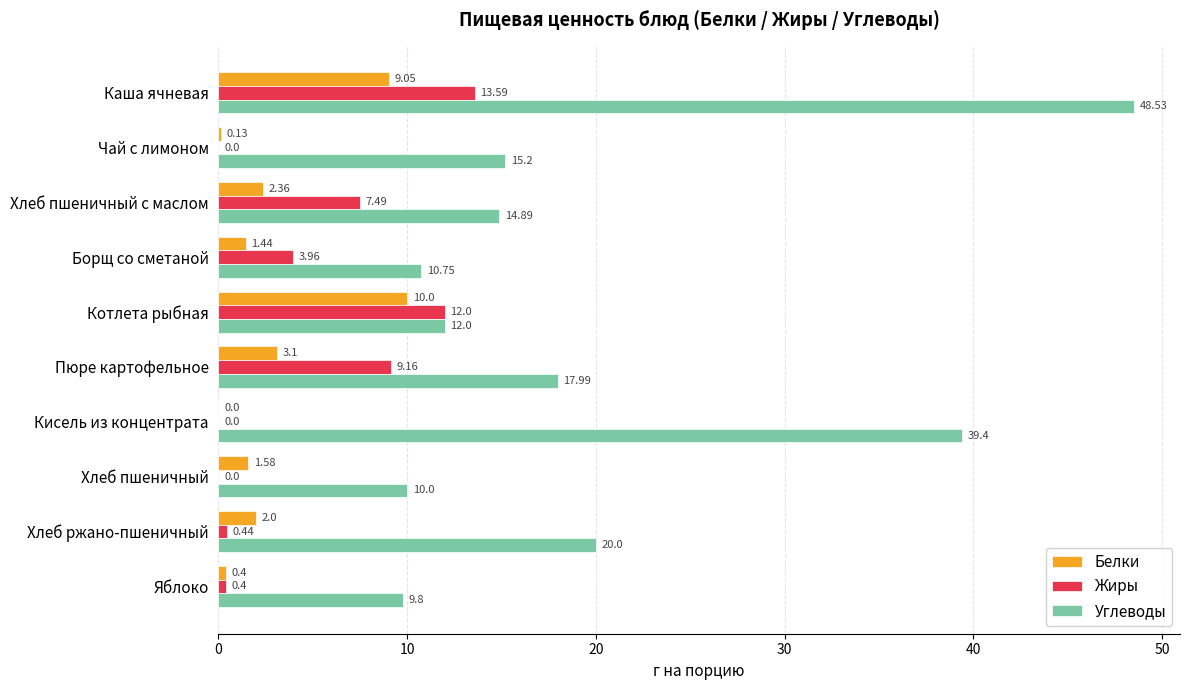

What is the total value across all series at Чай с лимоном?

15.3